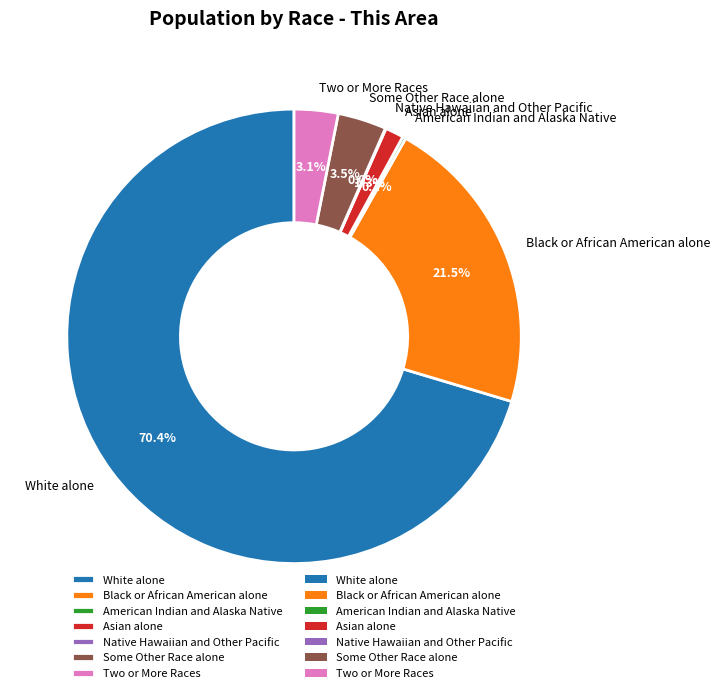

What percentage is NOT represented by Black or African American alone?

78.5%